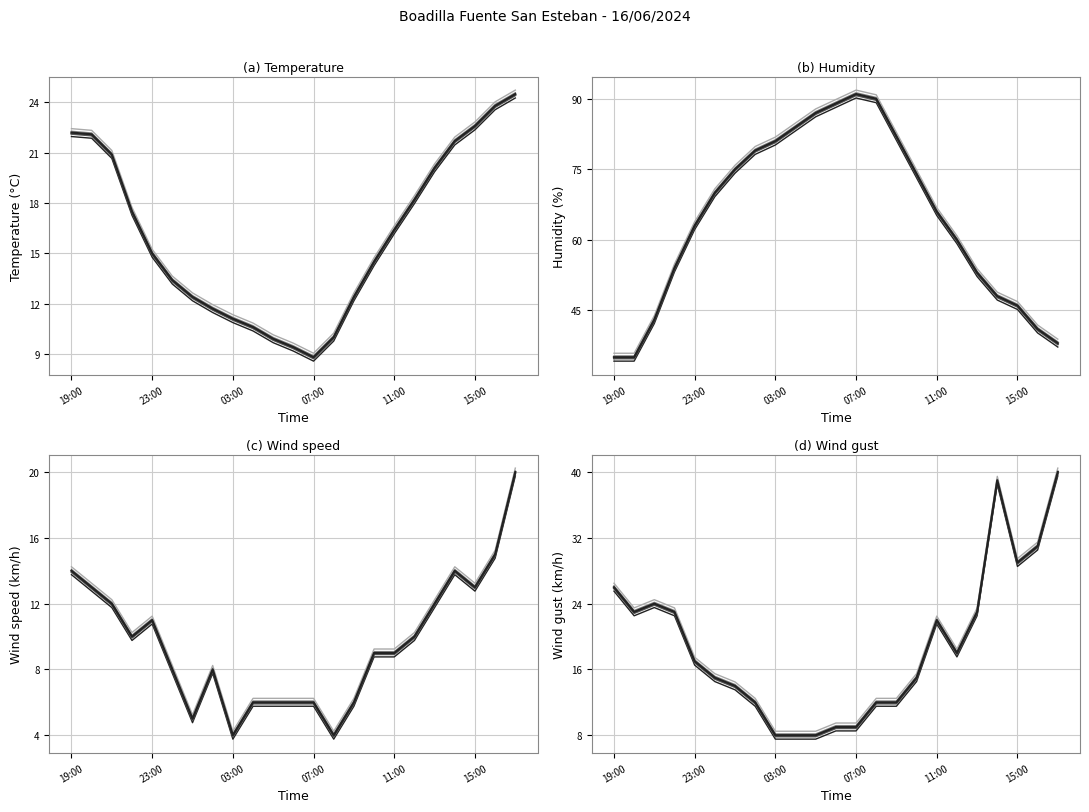

What is the sum of the Bolada (km/h) values at 04:00 and 09:00?

20.3